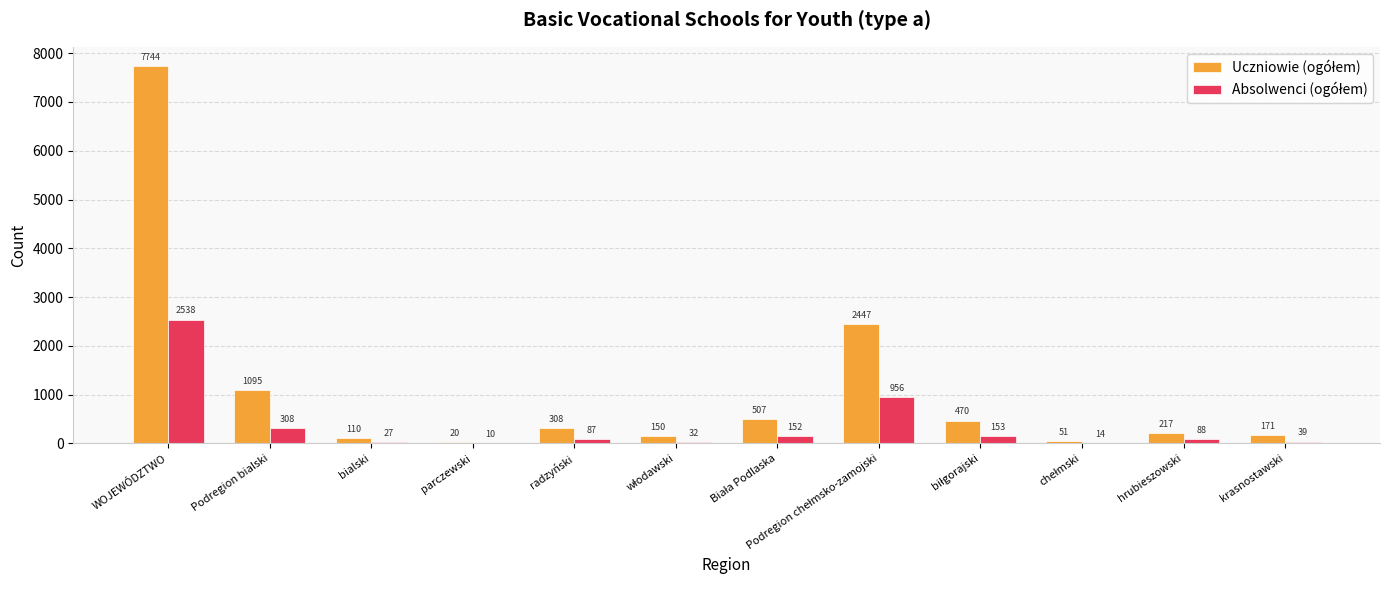

At which category does the chart reach its peak across all series?

WOJEWÓDZTWO